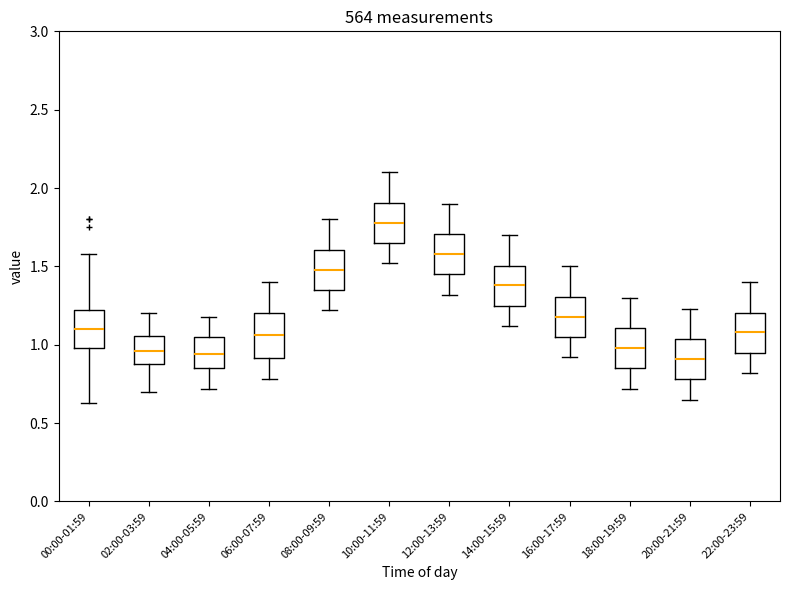

Reading left to right, read every box against the y-axis: the position of its median line, the range the box covers, and the ends of its whiskers. The values are not printed on the chart, so give them approximately, as read against the axis.

00:00-01:59: median 1.10, box 1.00 to 1.25, whiskers 0.65 to 1.60
02:00-03:59: median 0.95, box 0.90 to 1.05, whiskers 0.70 to 1.20
04:00-05:59: median 0.95, box 0.85 to 1.05, whiskers 0.70 to 1.20
06:00-07:59: median 1.05, box 0.90 to 1.20, whiskers 0.80 to 1.40
08:00-09:59: median 1.50, box 1.35 to 1.60, whiskers 1.20 to 1.80
10:00-11:59: median 1.80, box 1.65 to 1.90, whiskers 1.50 to 2.10
12:00-13:59: median 1.60, box 1.45 to 1.70, whiskers 1.30 to 1.90
14:00-15:59: median 1.40, box 1.25 to 1.50, whiskers 1.10 to 1.70
16:00-17:59: median 1.20, box 1.05 to 1.30, whiskers 0.90 to 1.50
18:00-19:59: median 1.00, box 0.85 to 1.10, whiskers 0.70 to 1.30
20:00-21:59: median 0.90, box 0.80 to 1.05, whiskers 0.65 to 1.25
22:00-23:59: median 1.10, box 0.95 to 1.20, whiskers 0.80 to 1.40